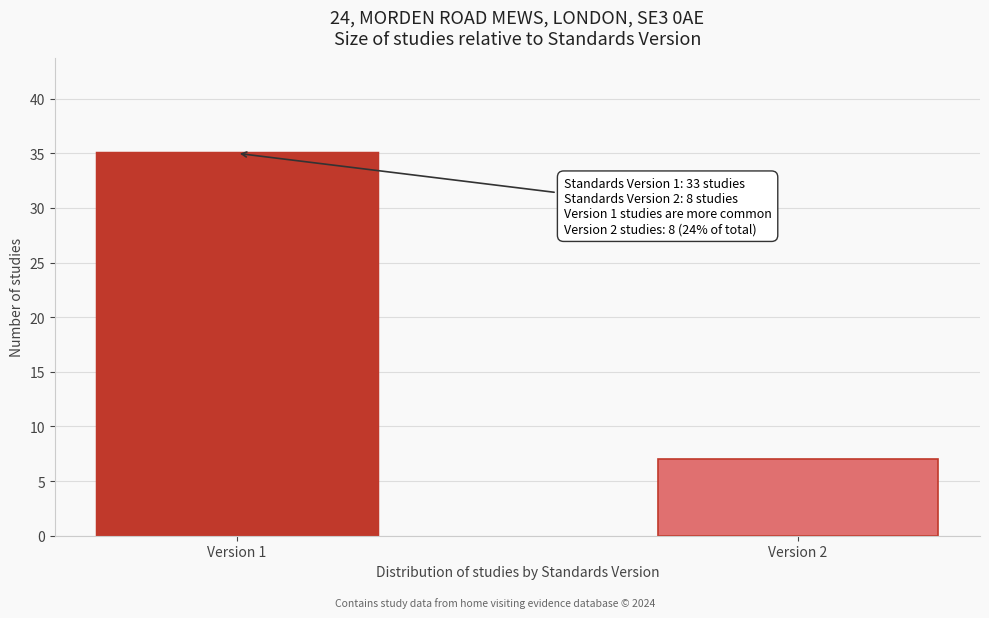

Reading left to right, what are all the values shown in this chart?

35	7